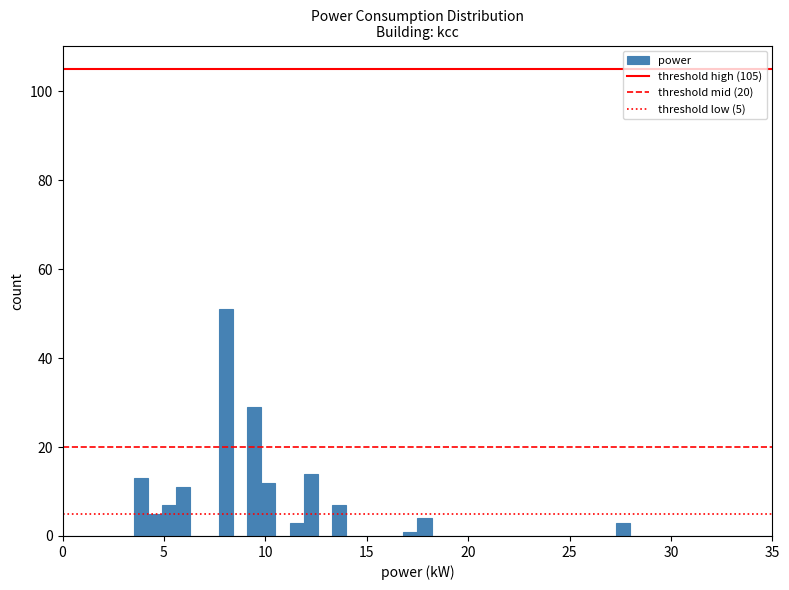

Read against the x-axis, roughly where is the centre of the tallest bar?

8.0